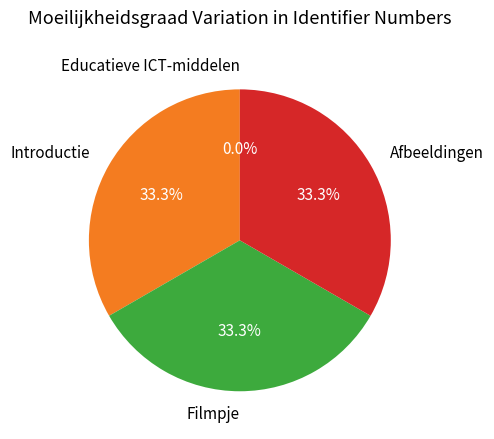

How much of the chart is everything except Filmpje?

66.7%